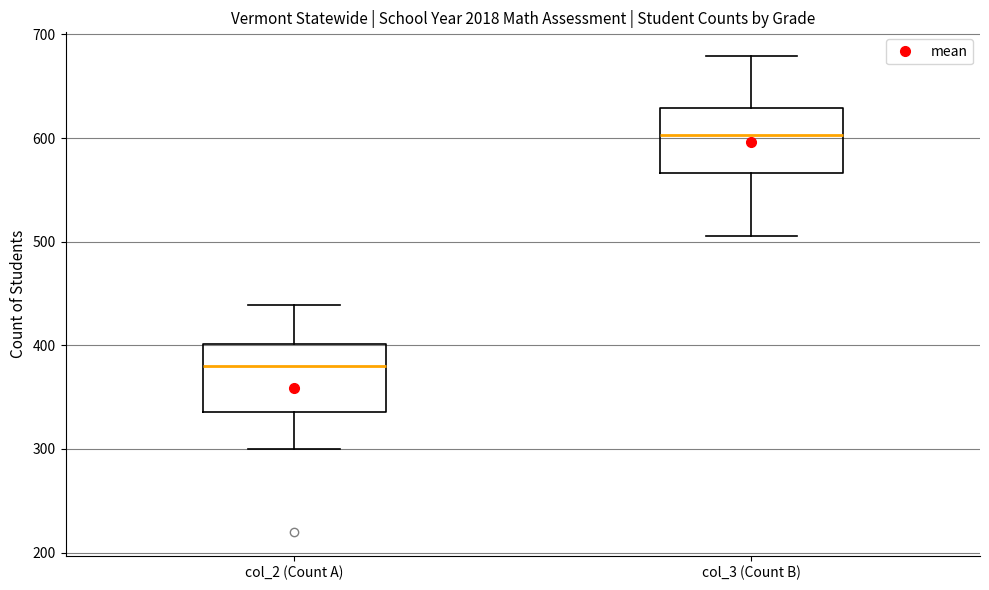

Where does the lower whisker of the box for col_2 (Count A) end on the y-axis? The values are not printed on the chart, so give them approximately, as read against the axis.

300